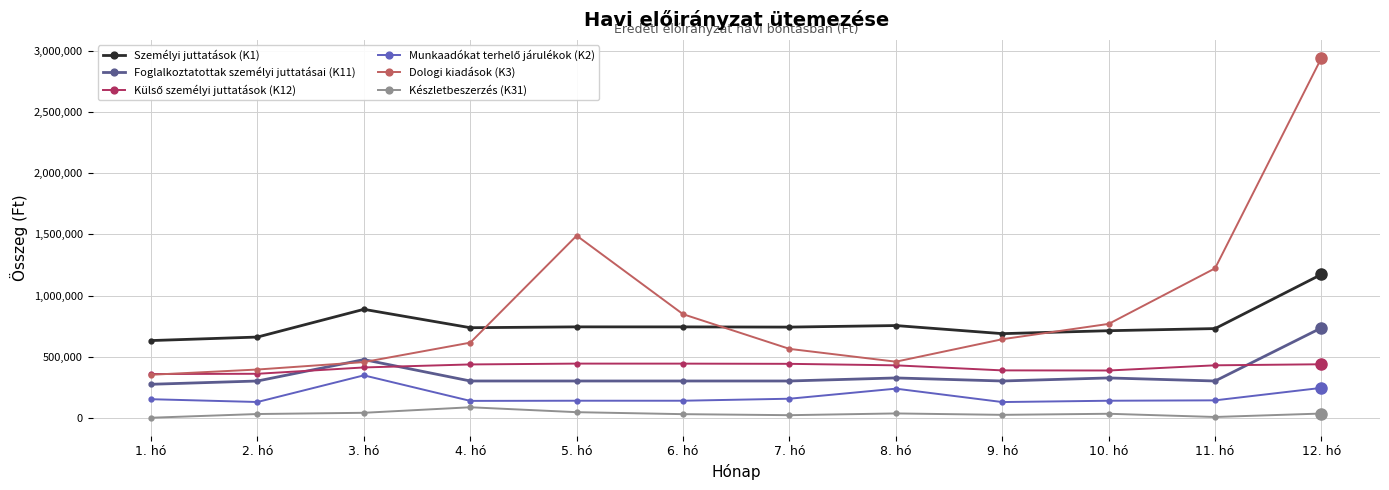

In Személyi juttatások (K1), how many points are lower than both neighbors (excluding endpoints)?

3